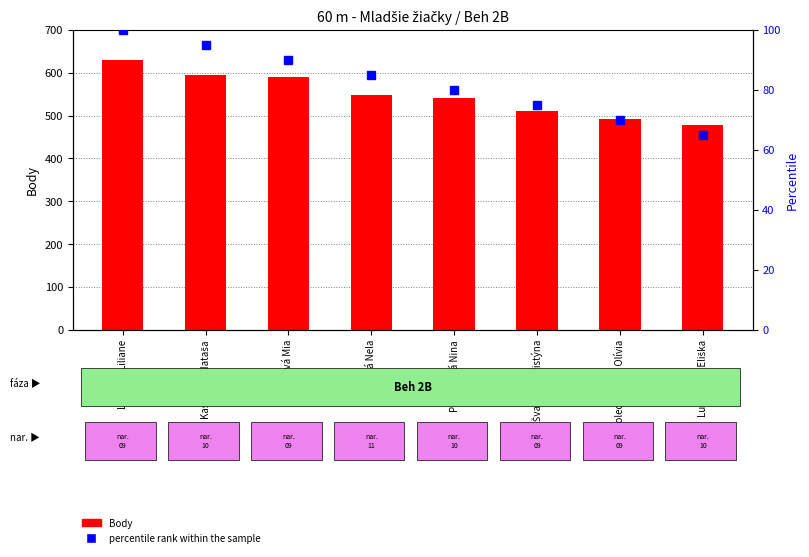

Reading left to right, what are all the values shown in this chart?

Body: 629	595	589	548	541	511	492	477
percentile rank within the sample: 100	95	90	85	80	75	70	65